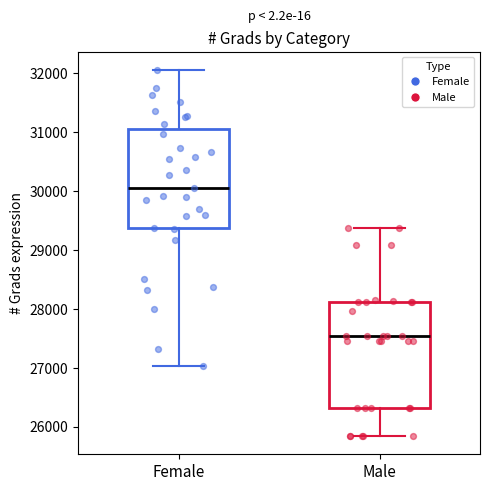

Which box has the lowest median line?

Male